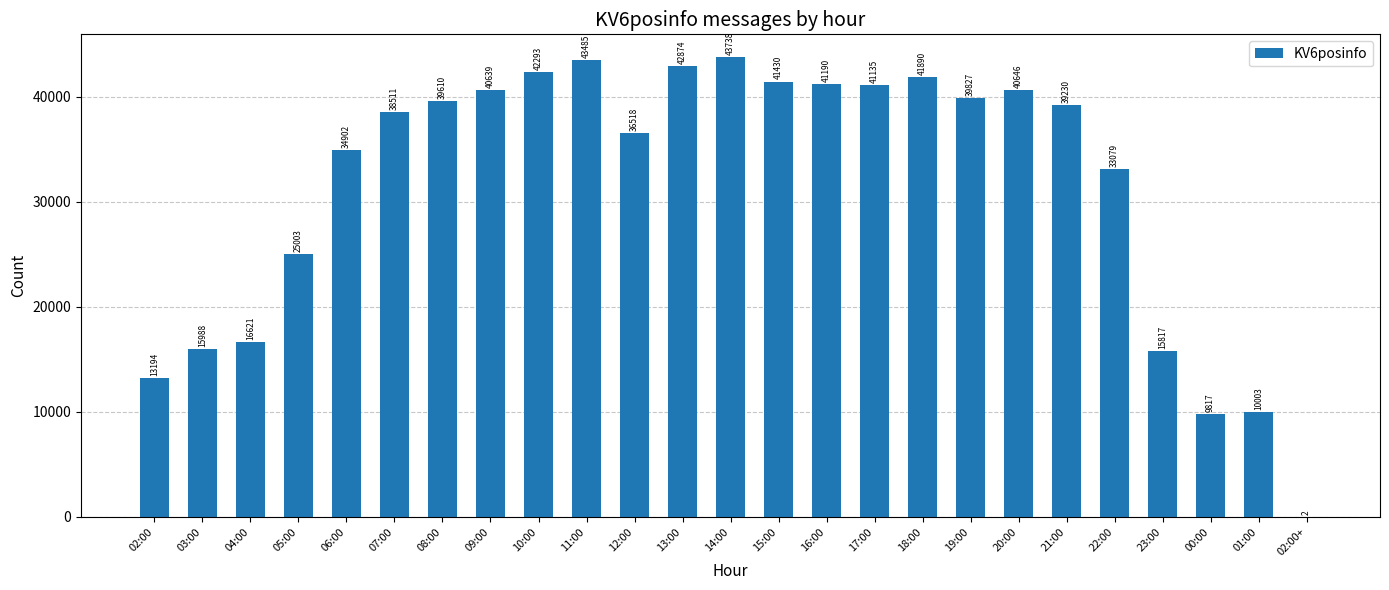

Count the number of categories in the chart.

25